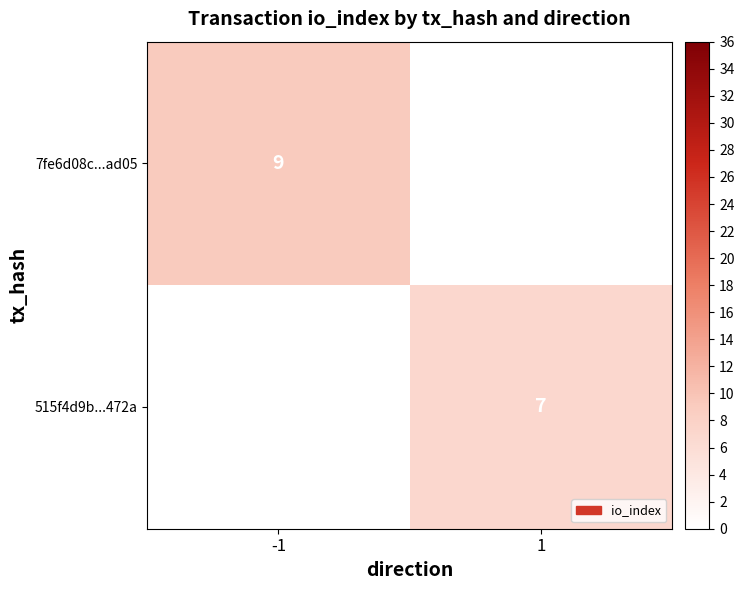

The value of 515f4d9b...472a at 1 is 12. True or false?

False